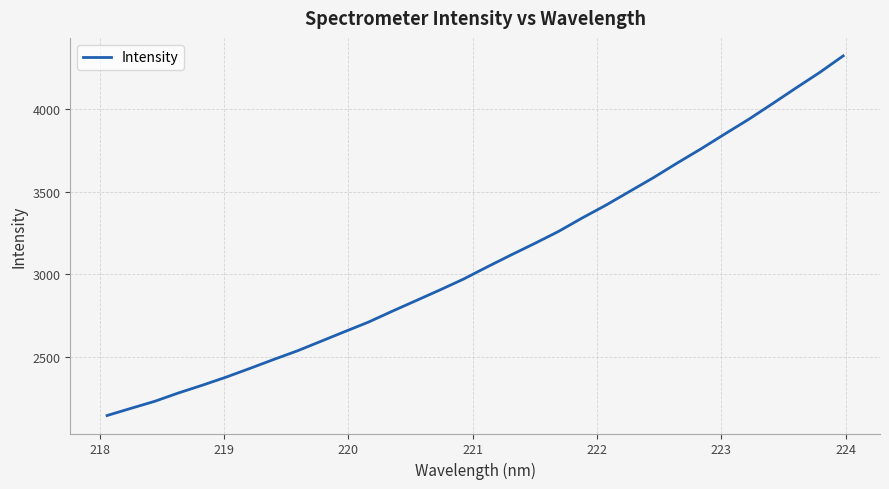

Count the number of data series in this chart.

1